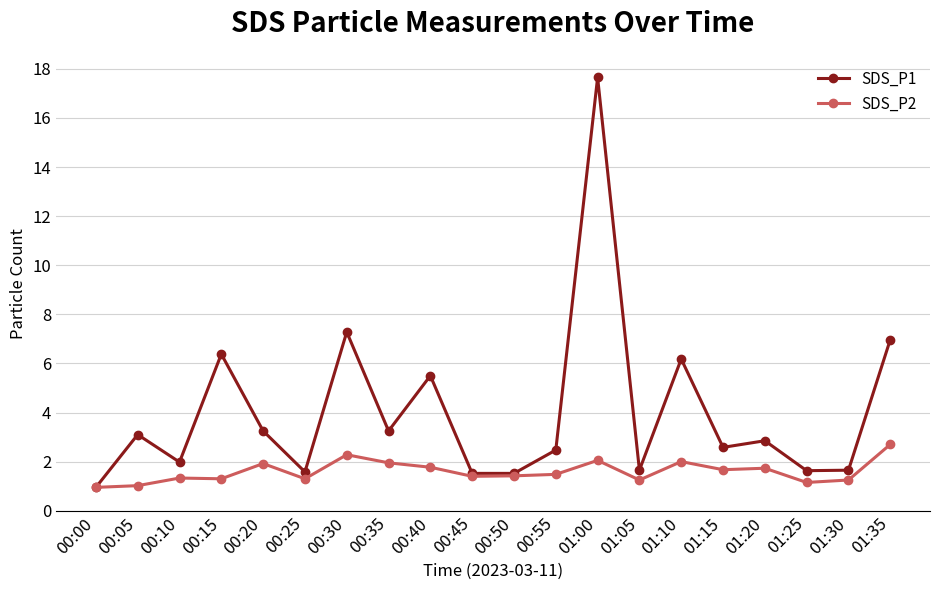

Which series has the largest total across all categories?

SDS_P1